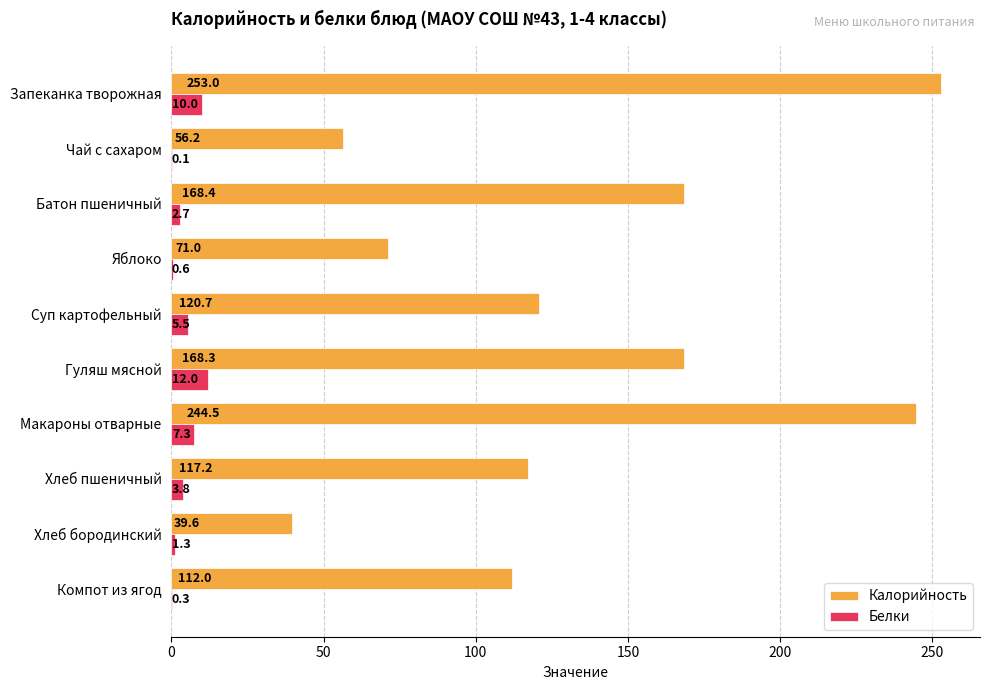

What is the sum of the Калорийность values at Запеканка творожная and Макароны отварные?

497.5